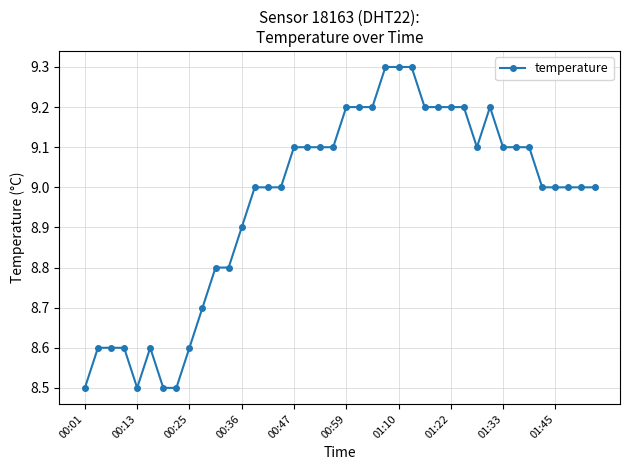

What is the value of the 28th point from the left?

9.2